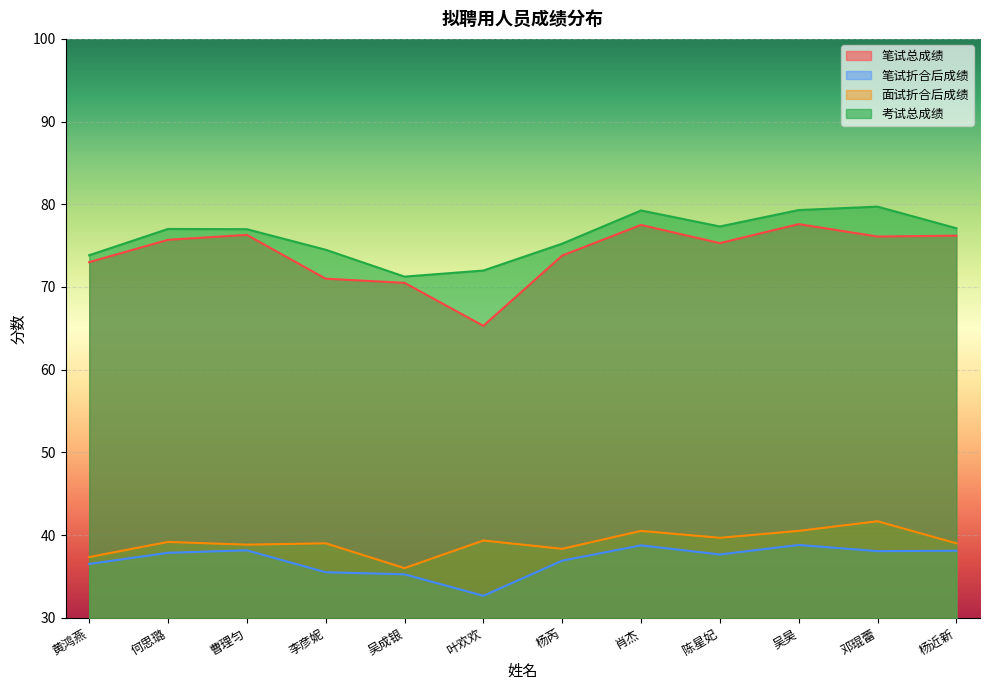

Rank the series by their maximum value, from lowest to highest.

笔试折合后成绩, 面试折合后成绩, 笔试总成绩, 考试总成绩